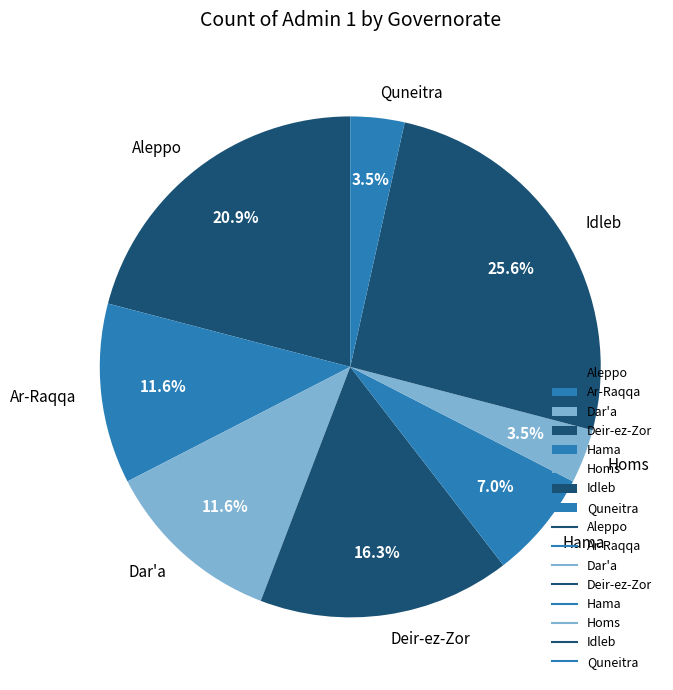

What percentage is the Aleppo slice, to the nearest percent?

21%